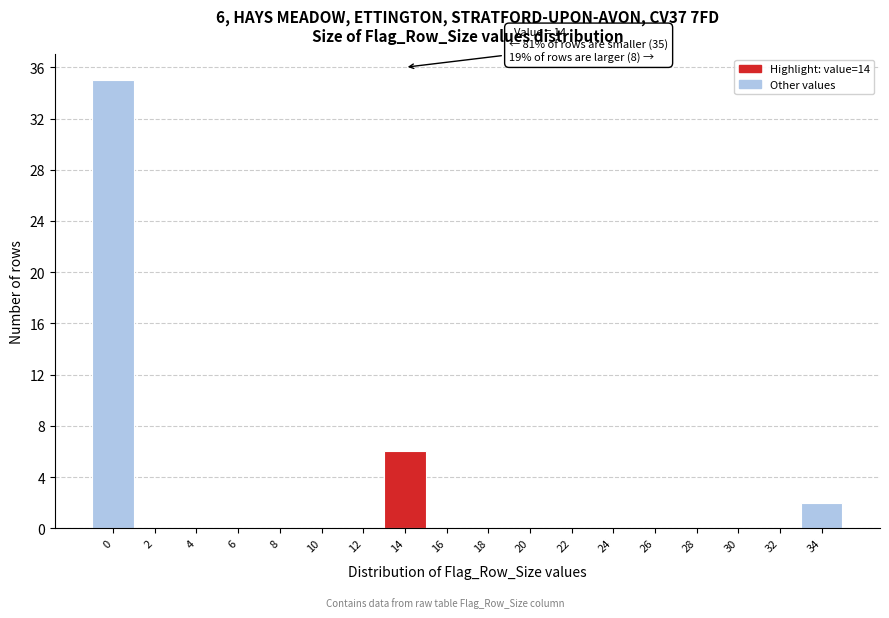

Reading left to right, what are all the values shown in this chart?

0=35	2=0	4=0	6=0	8=0	10=0	12=0	14=6	16=0	18=0	20=0	22=0	24=0	26=0	28=0	30=0	32=0	34=2